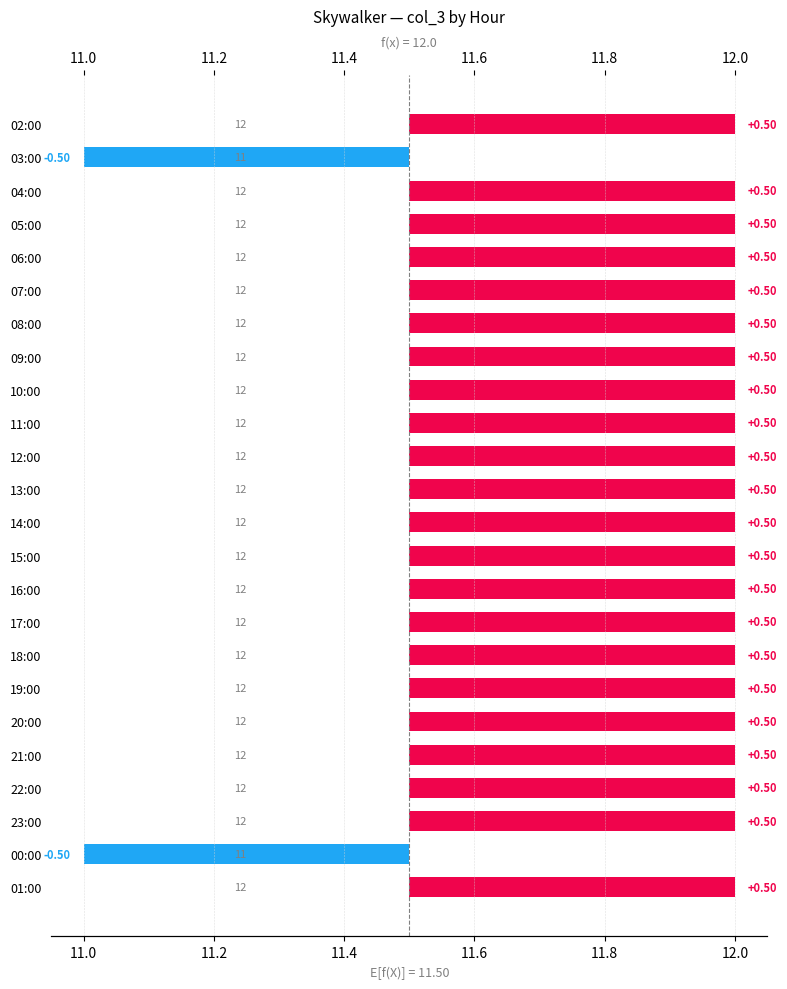

How many bars are there in total?

24